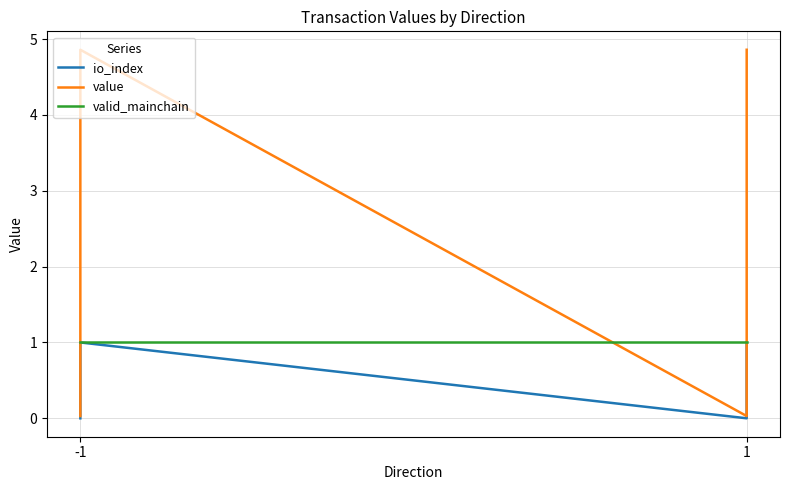

True or false: io_index has more than 0 points higher than both neighbors.

True